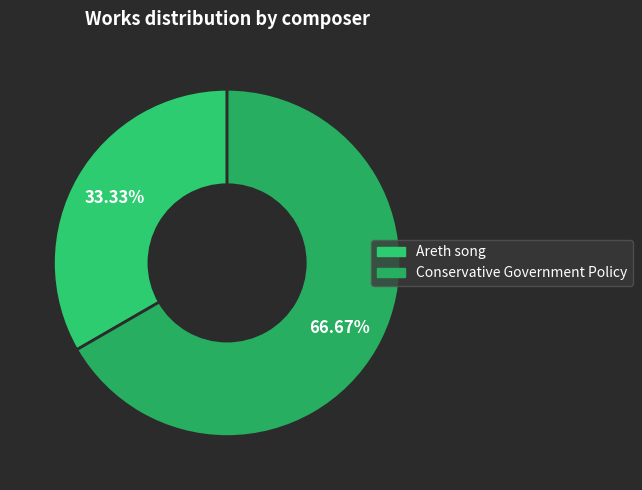

Count the number of slices in the pie.

2